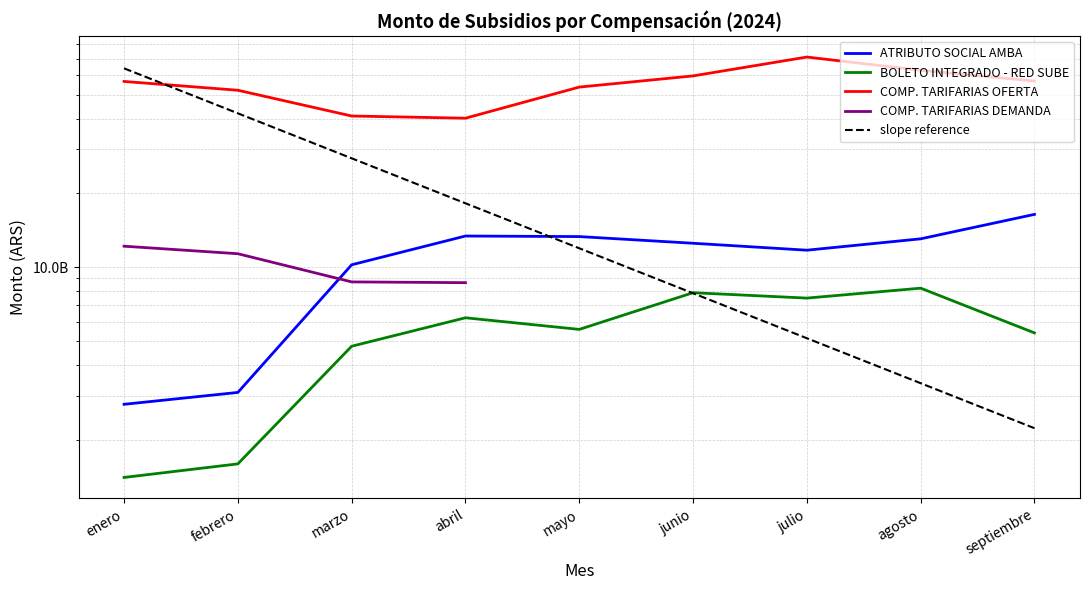

Is the value of COMP. TARIFARIAS OFERTA at septiembre greater than the value of BOLETO INTEGRADO - RED SUBE at septiembre?

Yes